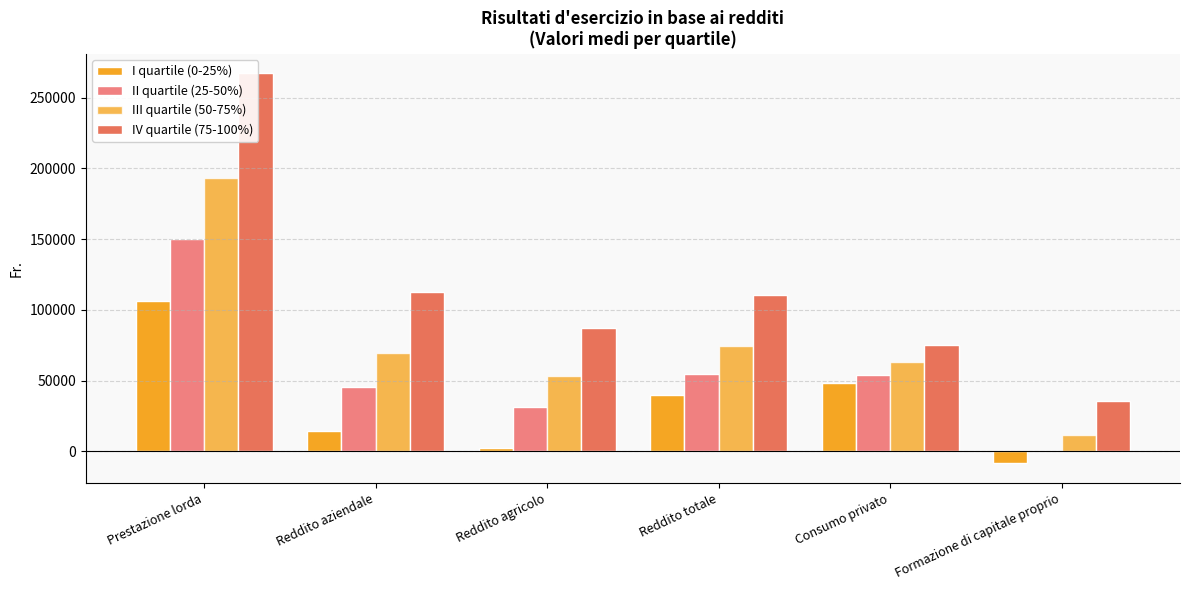

Reading right to left, list all the values displayed in this chart.

I quartile (0-25%): -8458	48107	39650	2616	14550	106344
II quartile (25-50%): 465	54181	54645	31513	45110	150194
III quartile (50-75%): 11619	63014	74633	53078	69670	193246
IV quartile (75-100%): 35745	75006	110751	87090	112286	267173